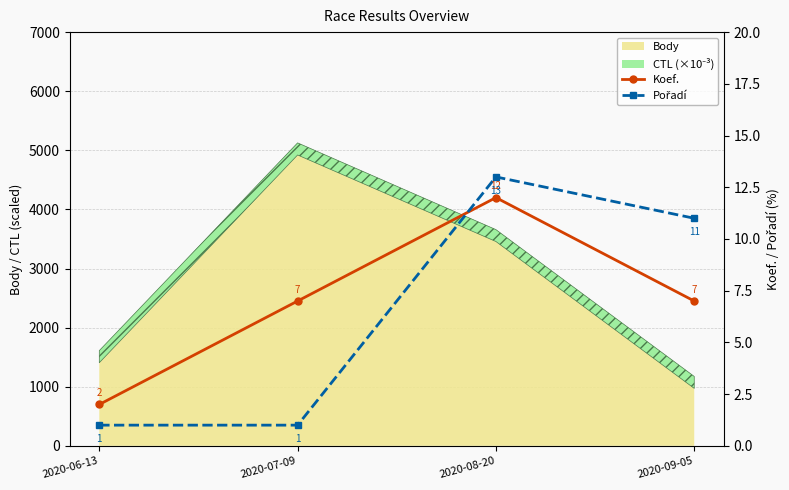

The Pořadí series shows 2 at 2020-06-13. True or false?

False